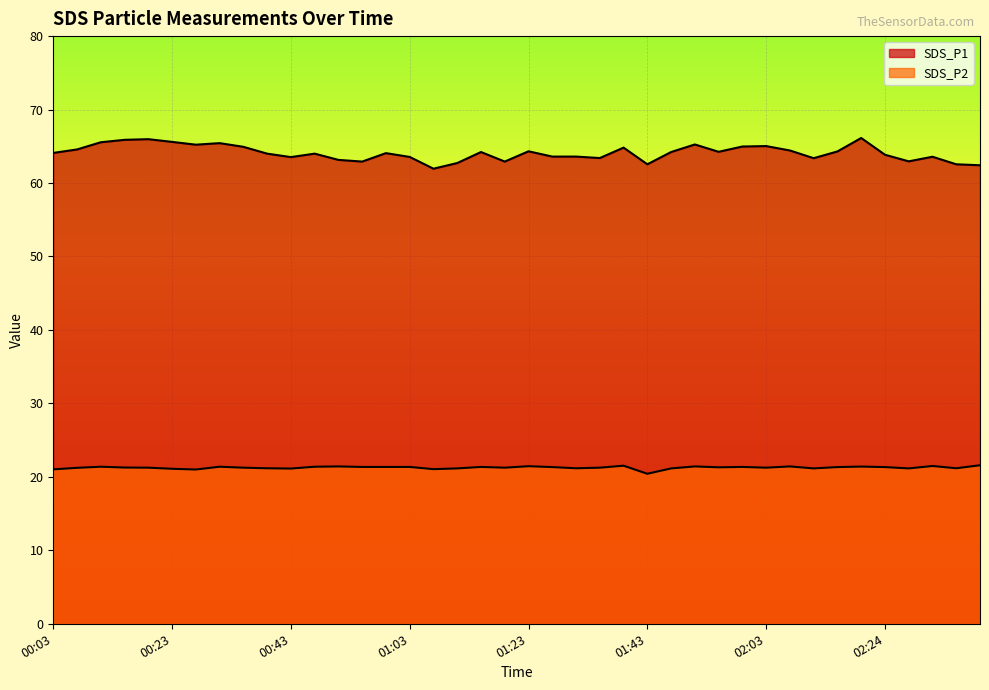

What position from the left is 00:55?

14